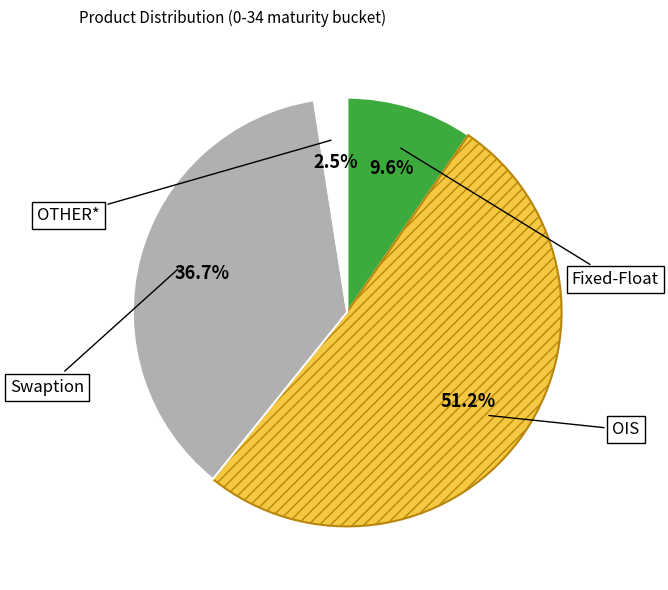

How many slices are in this pie chart?

4